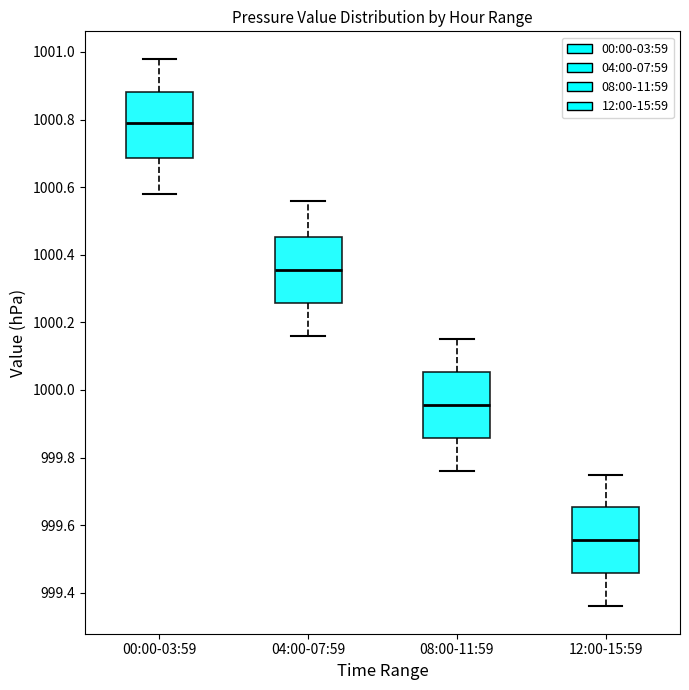

Reading left to right, transcribe this box plot: for each box, give where its median line is, the range the box spans, and where its two whiskers end, as read against the y-axis. The values are not printed on the chart, so give them approximately, as read against the axis.

00:00-03:59: median 1000.80, box 1000.68 to 1000.88, whiskers 1000.58 to 1000.98
04:00-07:59: median 1000.36, box 1000.26 to 1000.46, whiskers 1000.16 to 1000.56
08:00-11:59: median 999.96, box 999.86 to 1000.06, whiskers 999.76 to 1000.16
12:00-15:59: median 999.56, box 999.46 to 999.66, whiskers 999.36 to 999.76